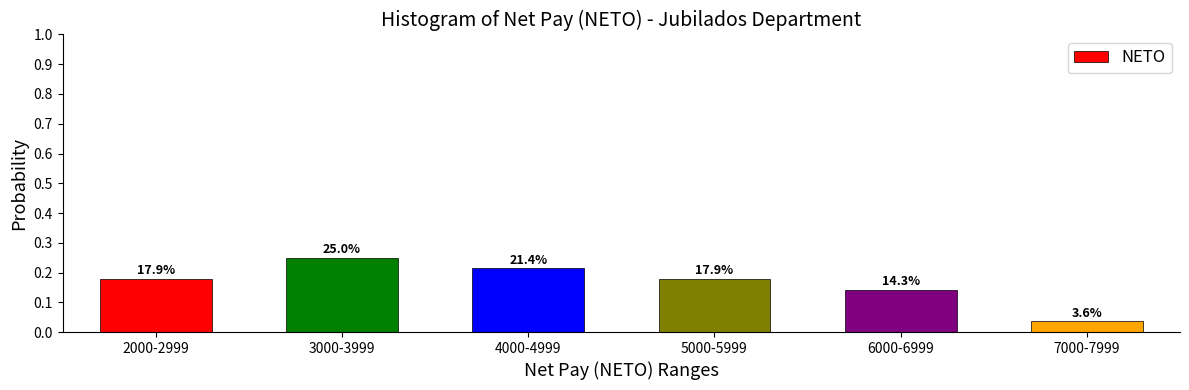

How many bars are there in total?

6